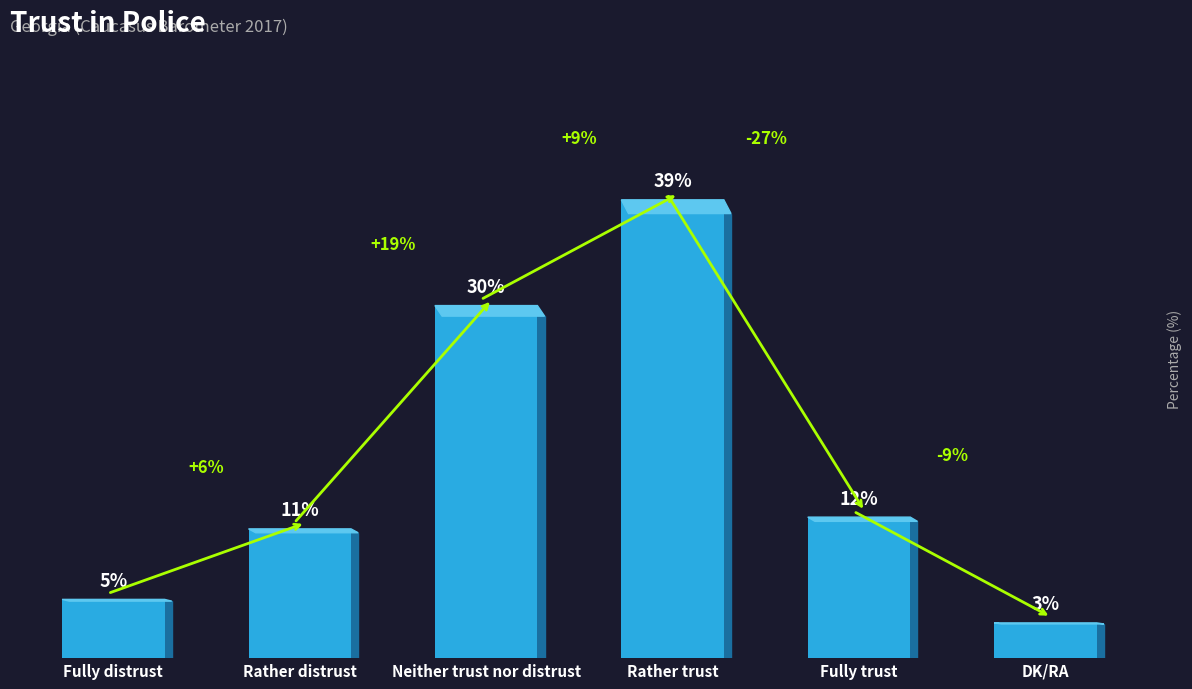

Which has a higher value, Rather trust or DK/RA?

Rather trust